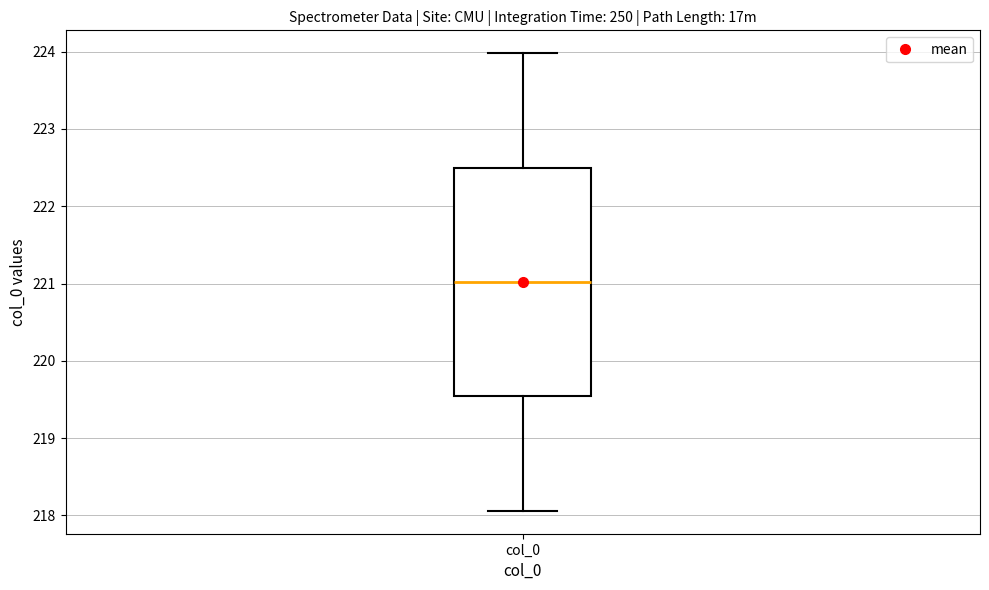

Read this box plot against the y-axis: the position of the median line, the range covered by the box, and the ends of both whiskers. The values are not printed on the chart, so give them approximately, as read against the axis.

median 221.0, box 219.5 to 222.5, whiskers 218.1 to 224.0